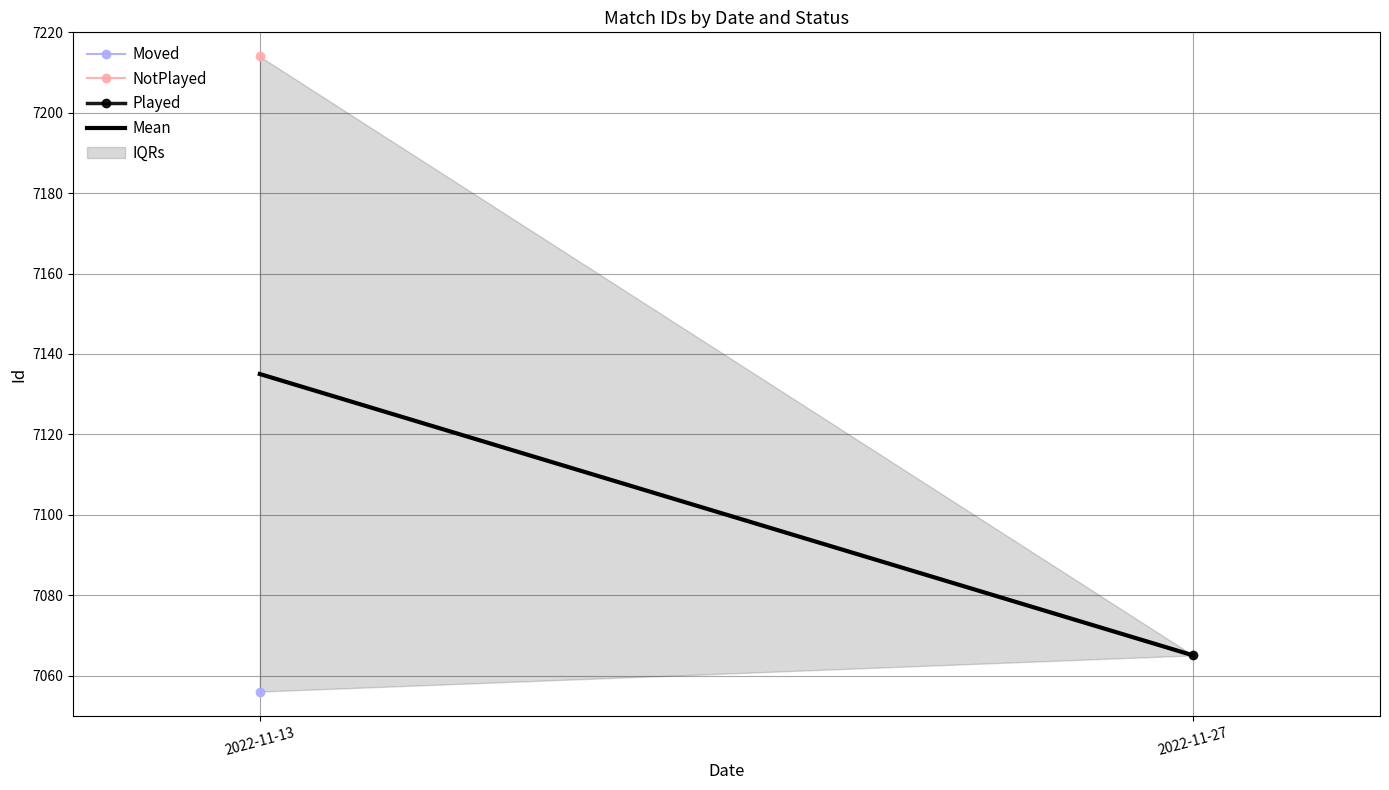

What is the sum of the values at 2022-11-13 and 2022-11-27?

14200